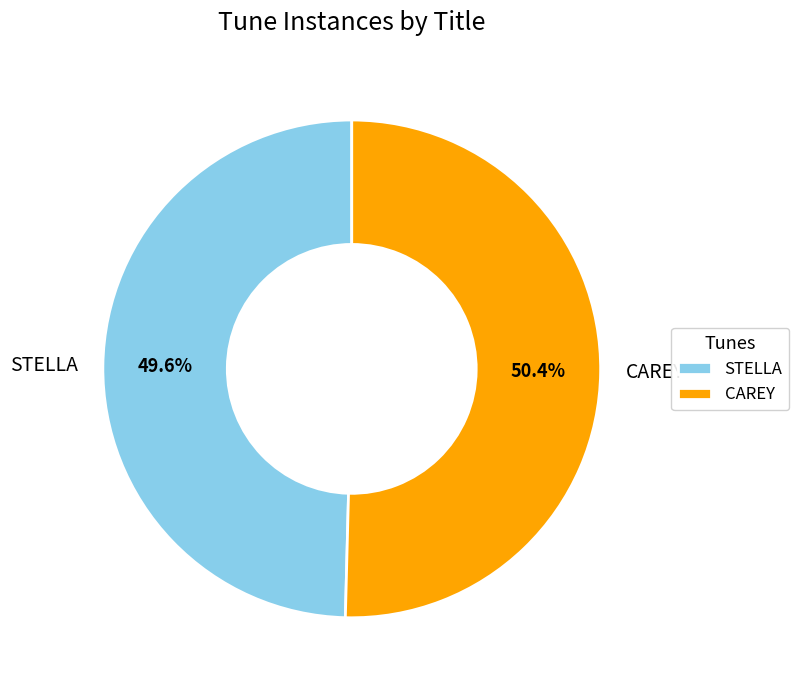

Which slice represents more than half of the pie?

CAREY